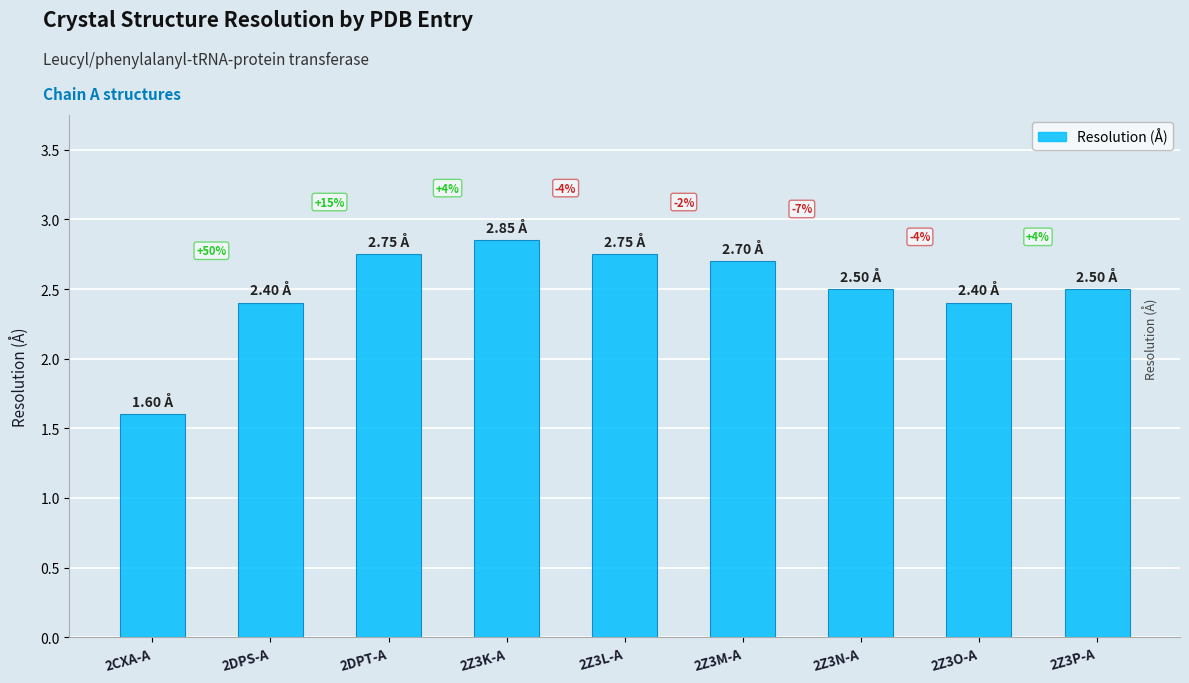

Are the bars horizontal?

No